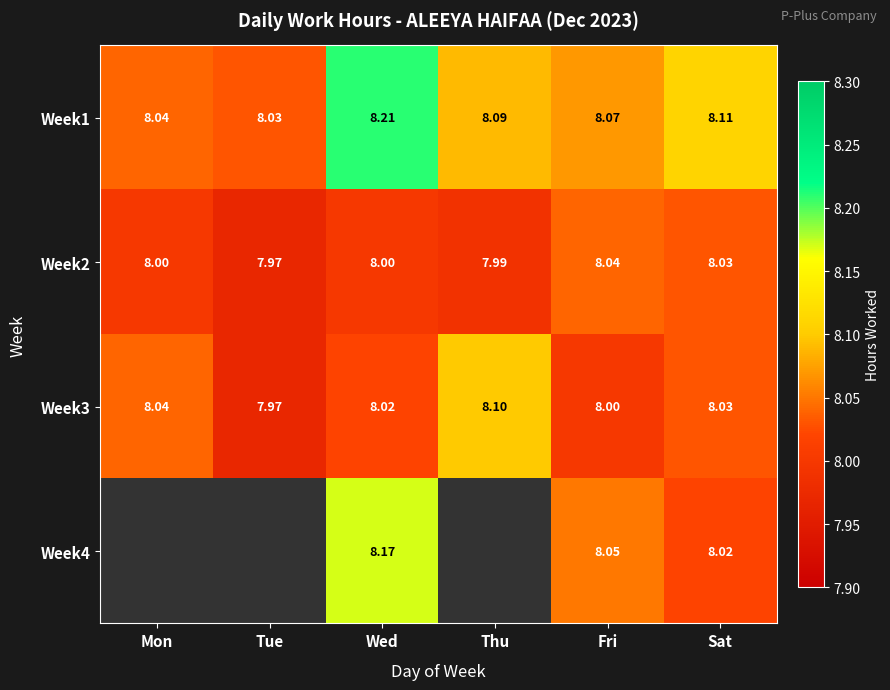

Is the value of Week1 at Wed greater than the value of Week2 at Thu?

Yes